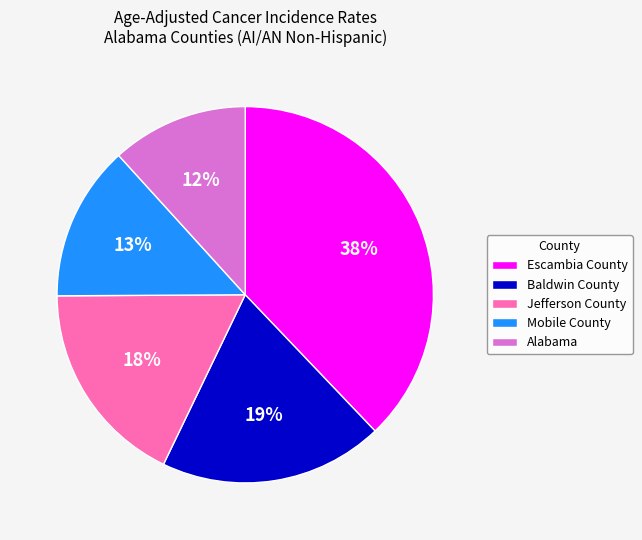

Rank the categories by value from lowest to highest.

Alabama, Mobile County, Jefferson County, Baldwin County, Escambia County